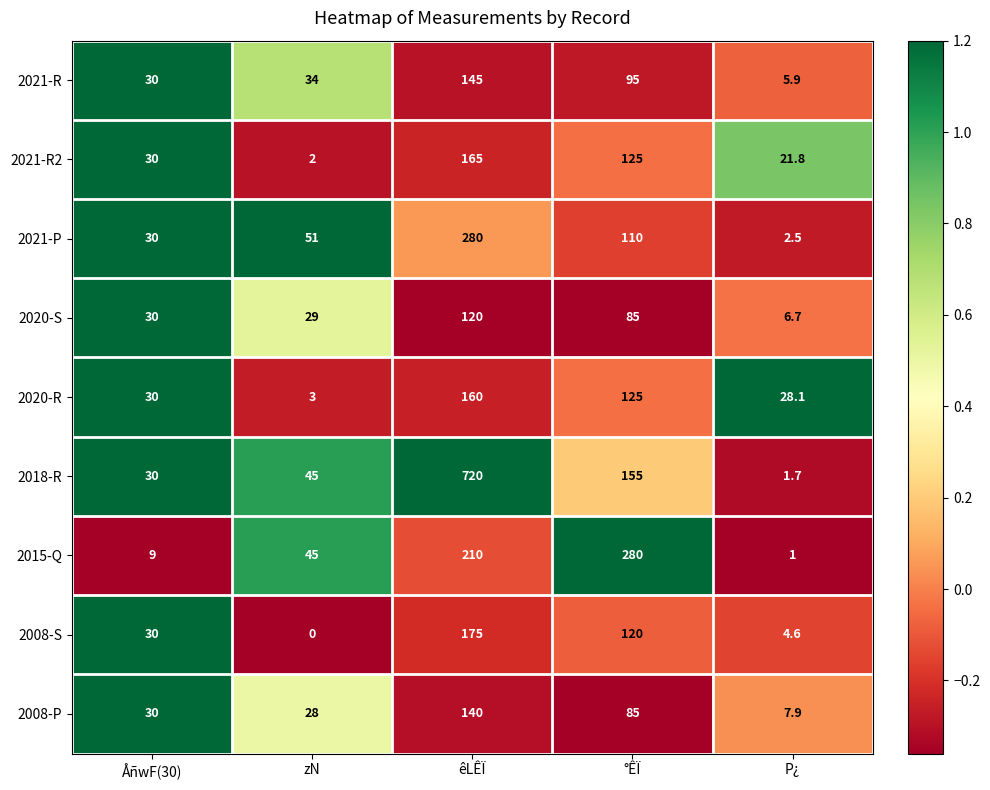

Rank the series at P¿ from highest to lowest value.

2020-R, 2021-R2, 2008-P, 2020-S, 2021-R, 2008-S, 2021-P, 2018-R, 2015-Q